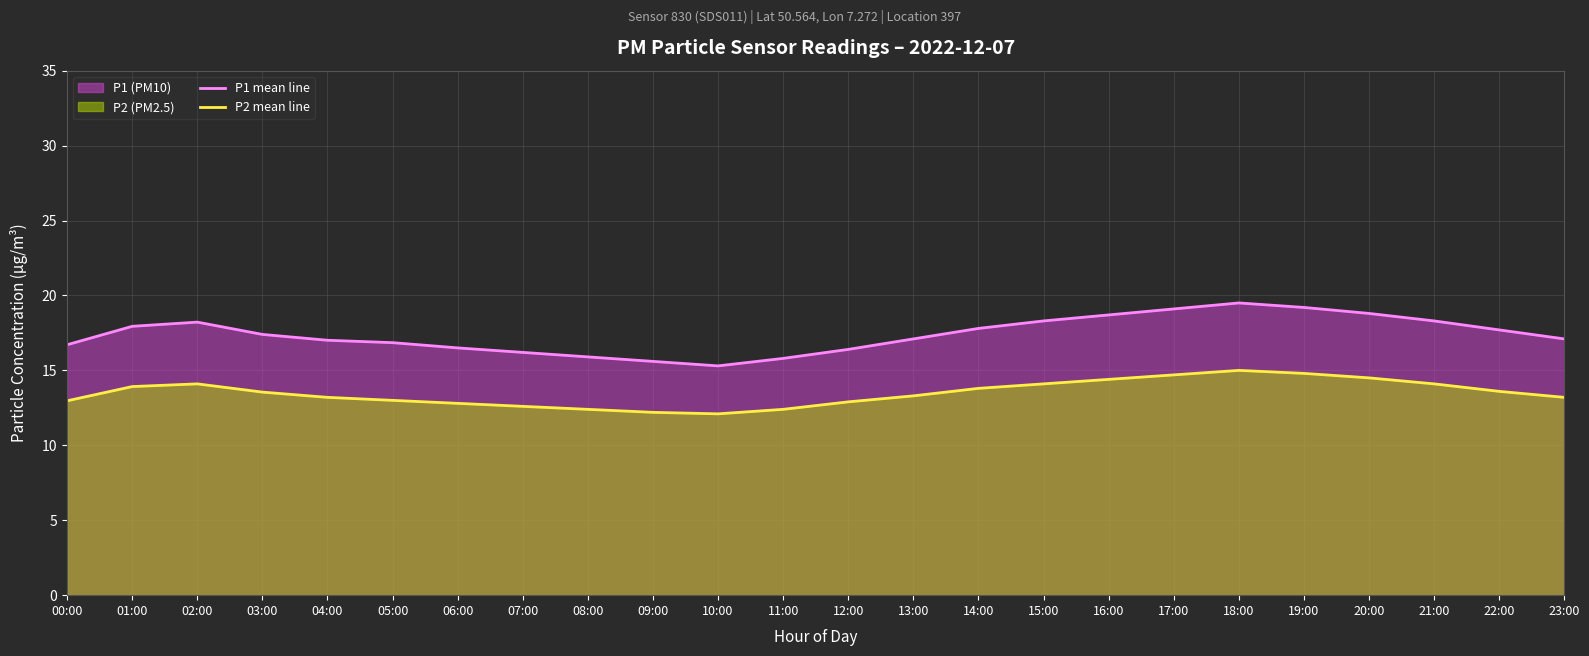

What is the lowest value of the P1 mean line series?

15.3